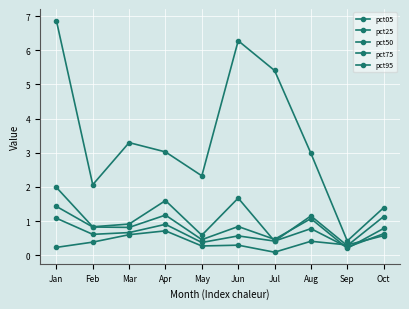

Where is pct75 nearest to the value 0?

Sep